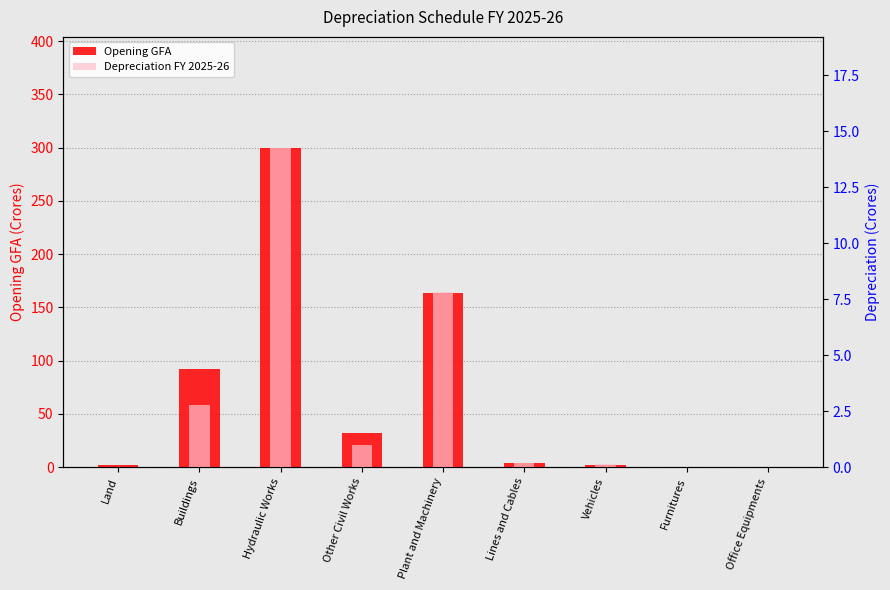

Read the Opening GFA value at Office Equipments.

0.1